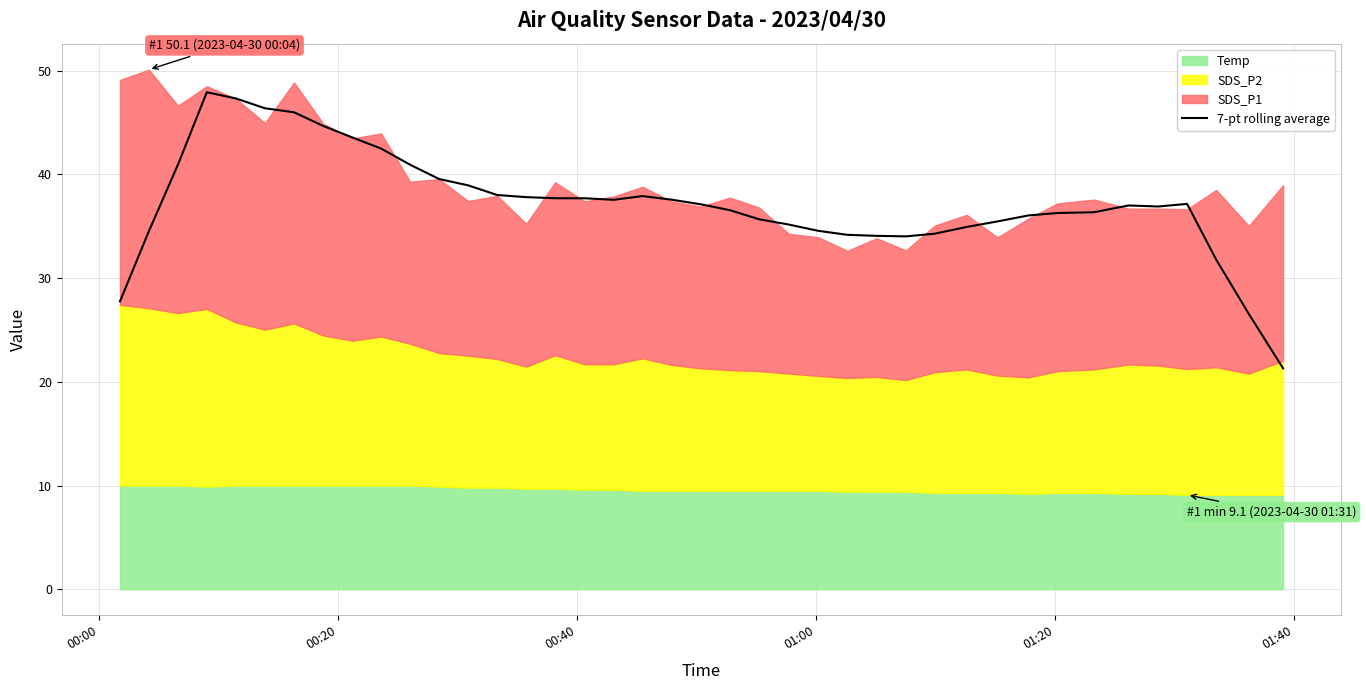

How many data points does each series have?

40